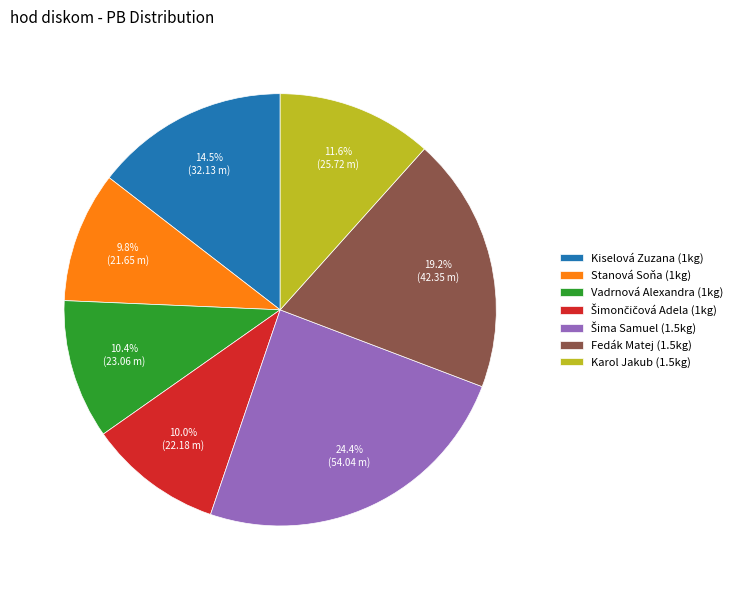

Count the number of slices in the pie.

7